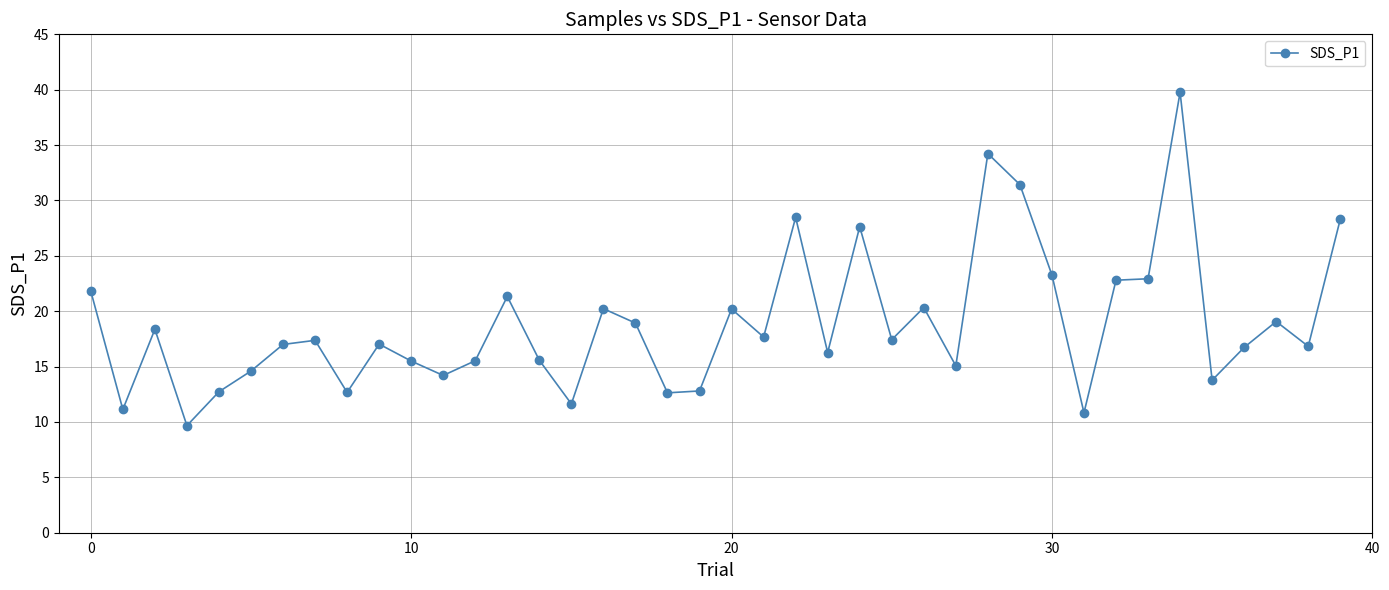

What is the sum of all values?

753.8